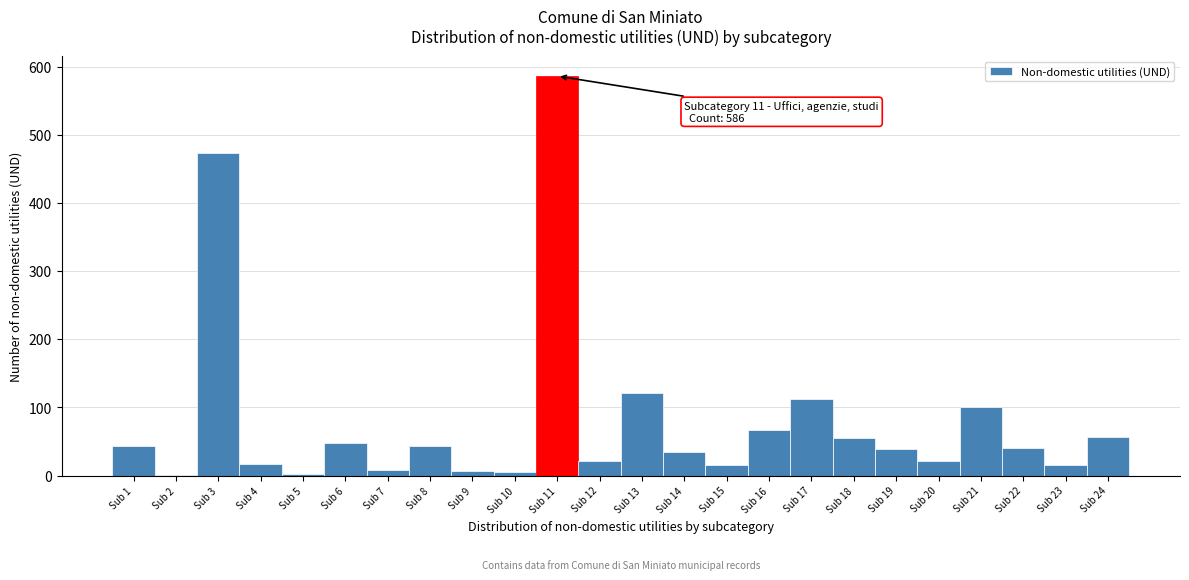

Over which range of the x-axis is the bar tallest?

10.5 to 11.5